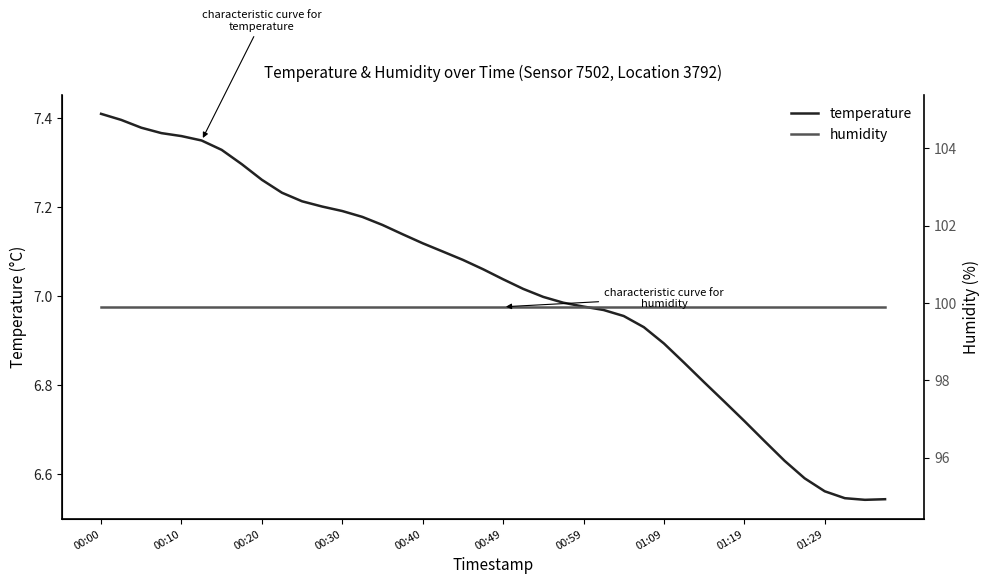

What is the maximum value for humidity?

99.9